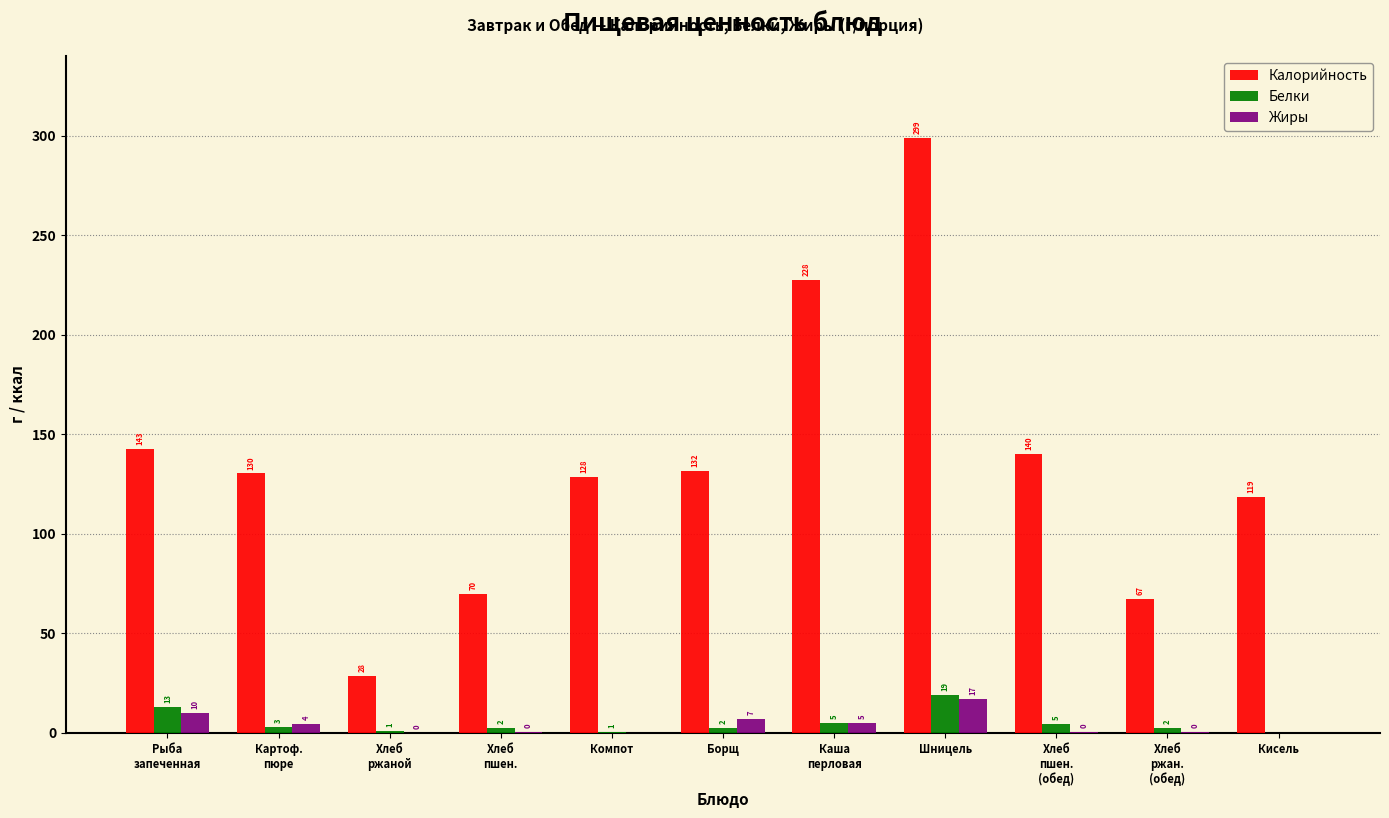

The value of Жиры at Шницель is 17.2. True or false?

True